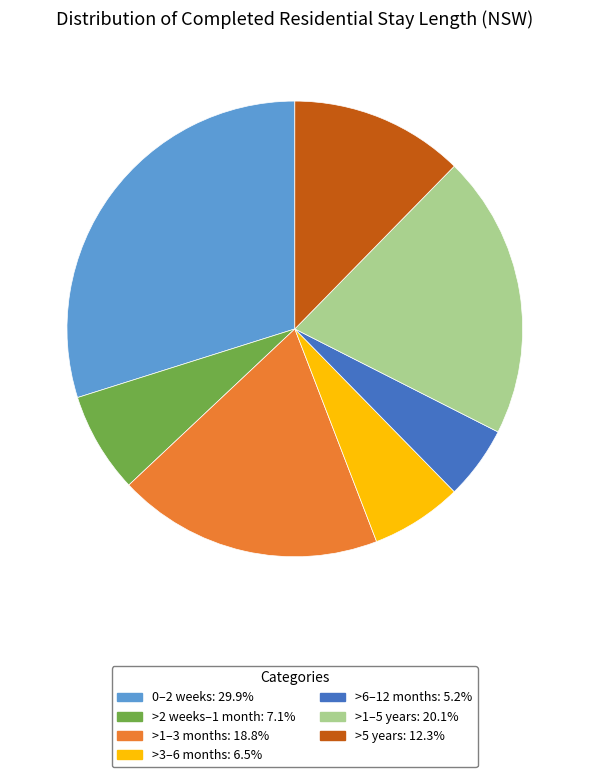

Approximately how many times larger is the value at >1–3 months: 18.8% compared to >5 years: 12.3%?

1.5